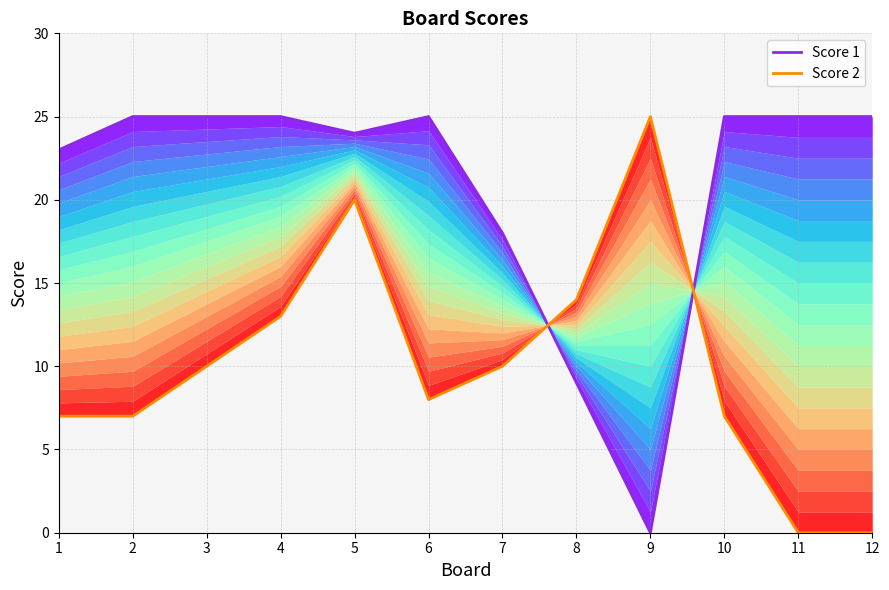

Which category has the lowest value in the Score 1 series?

9